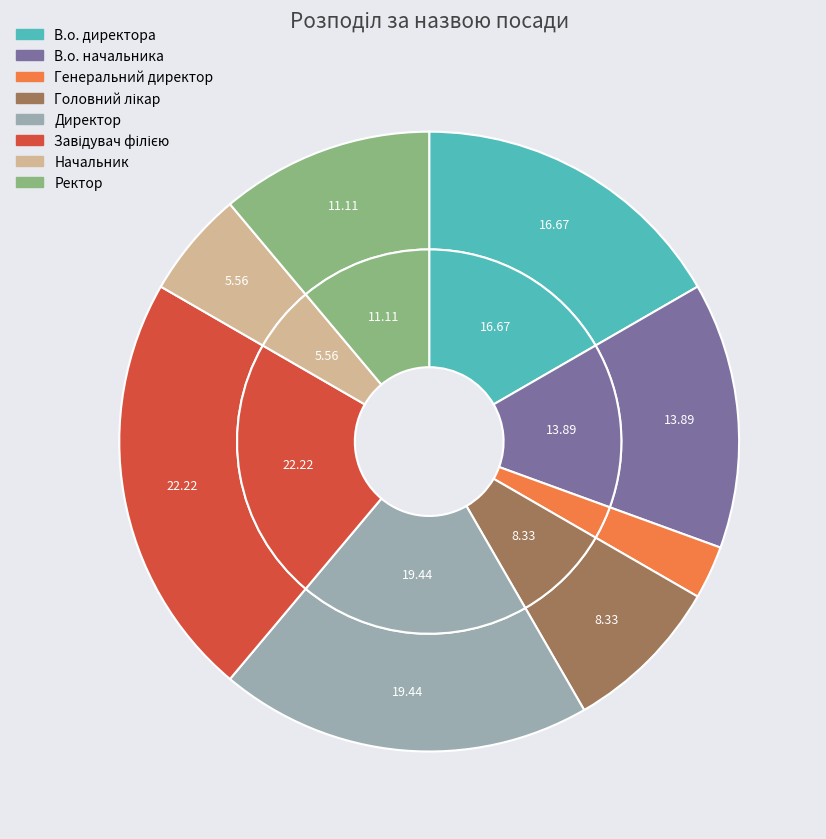

True or false: Начальник accounts for 6% of the total.

True